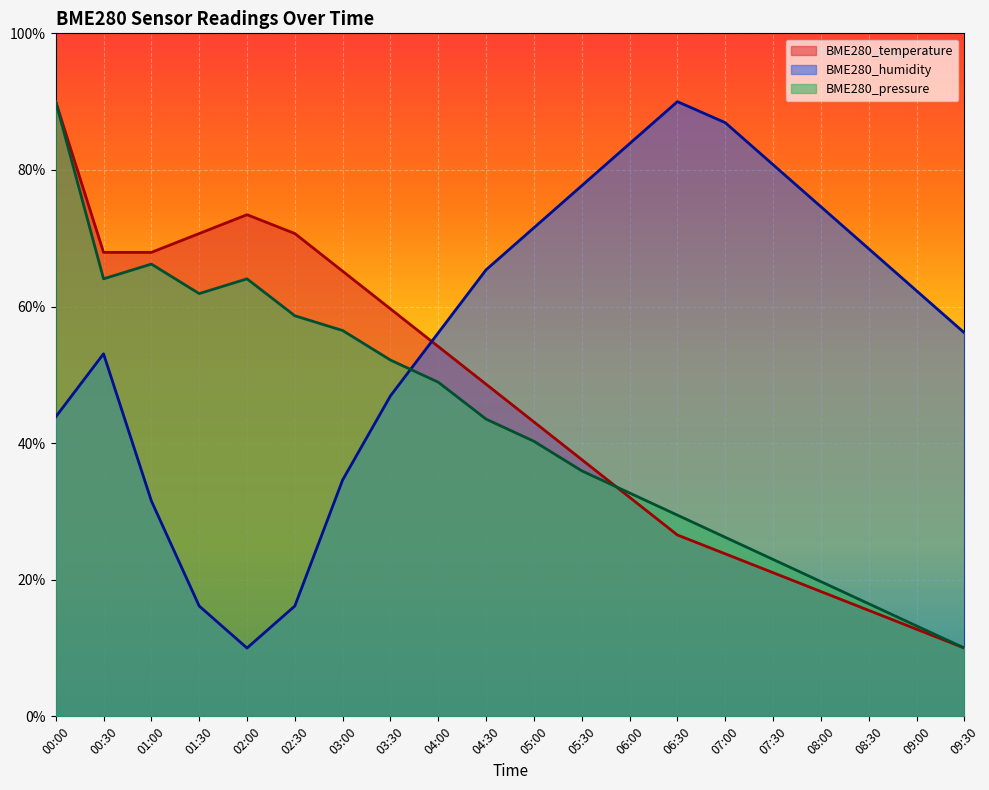

What is the smallest value displayed?

0.1